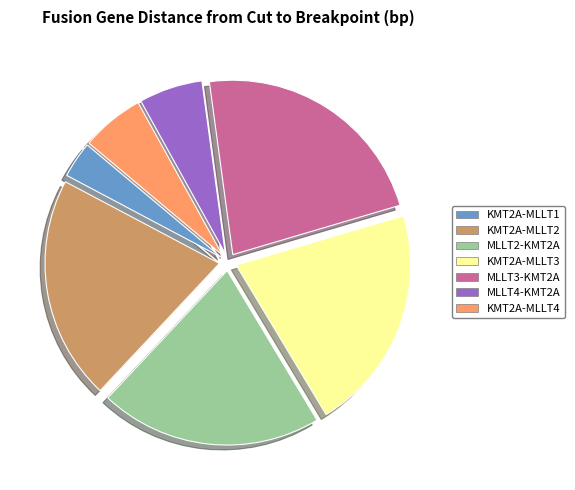

Is it true that MLLT3-KMT2A is 12% of the pie?

False